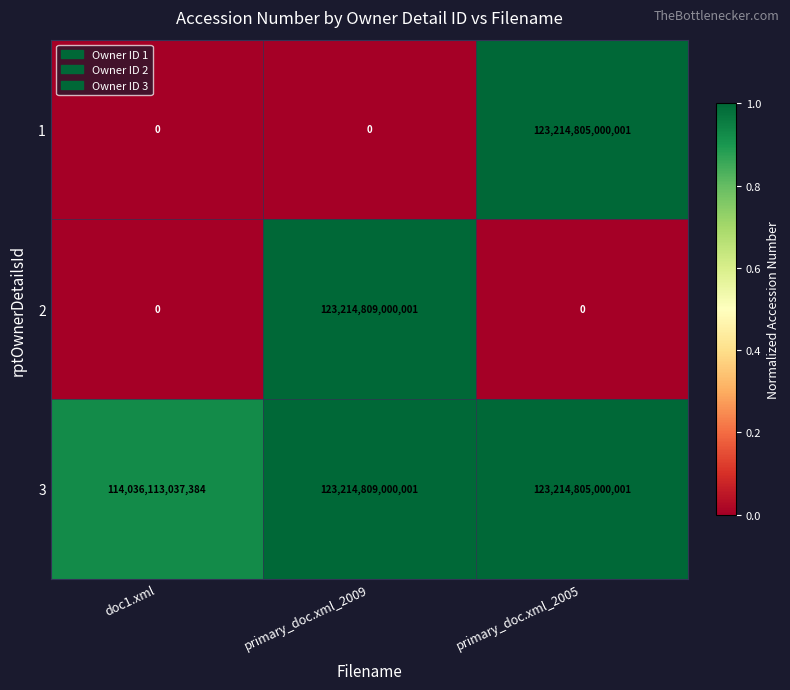

Count the number of data series in this chart.

3